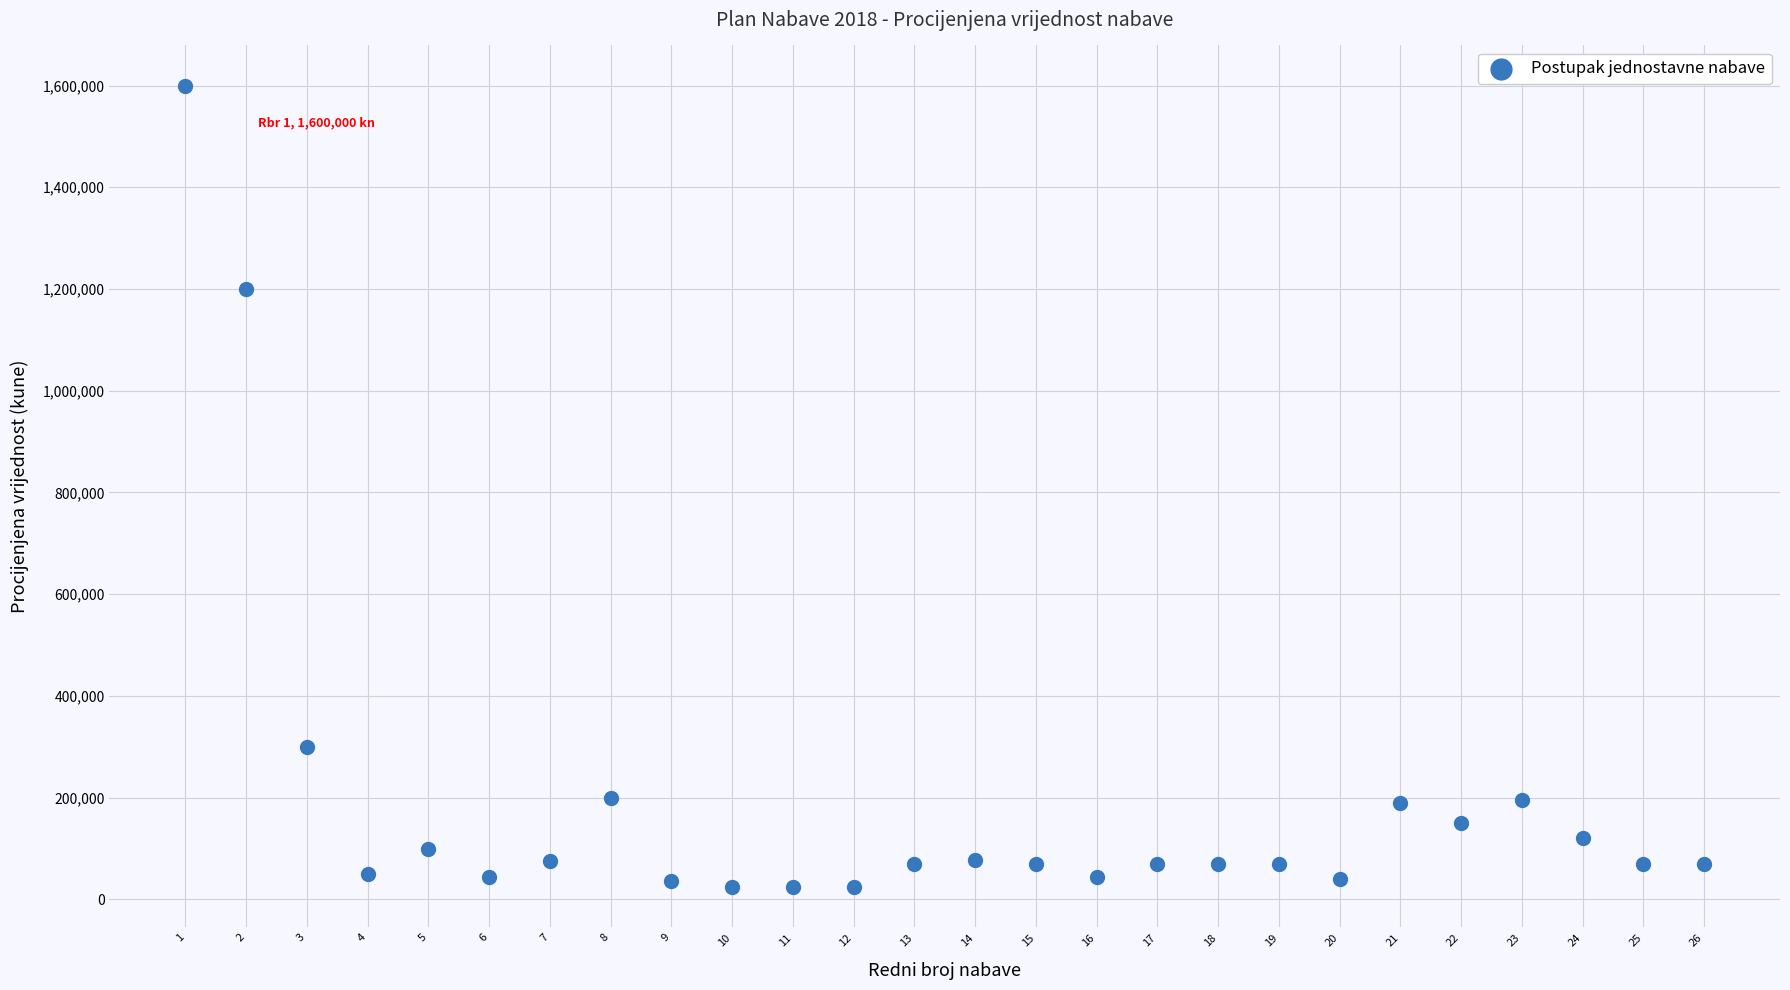

What Y value in the scatter plot is closest to 812000?

1200000